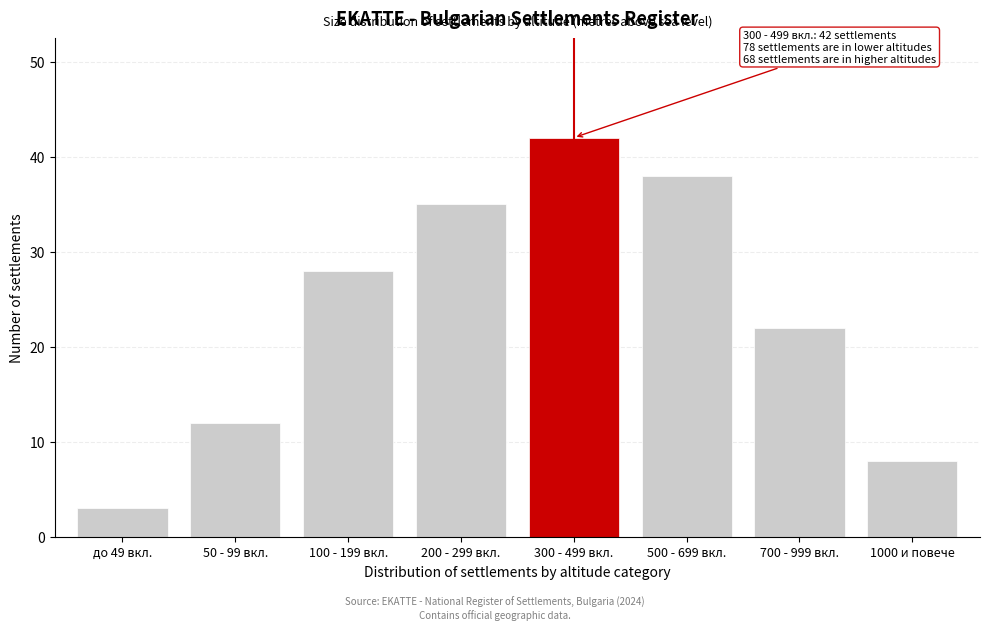

Reading left to right, transcribe all the data shown in this chart.

до 49 вкл.=3	50 - 99 вкл.=12	100 - 199 вкл.=28	200 - 299 вкл.=35	300 - 499 вкл.=42	500 - 699 вкл.=38	700 - 999 вкл.=22	1000 и повече=8